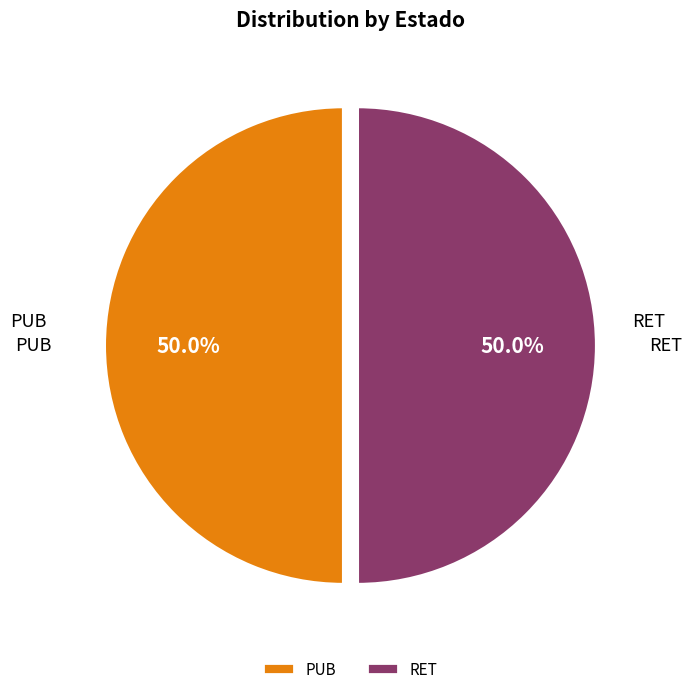

To the nearest percent, what is the combined percentage of PUB and RET?

100%